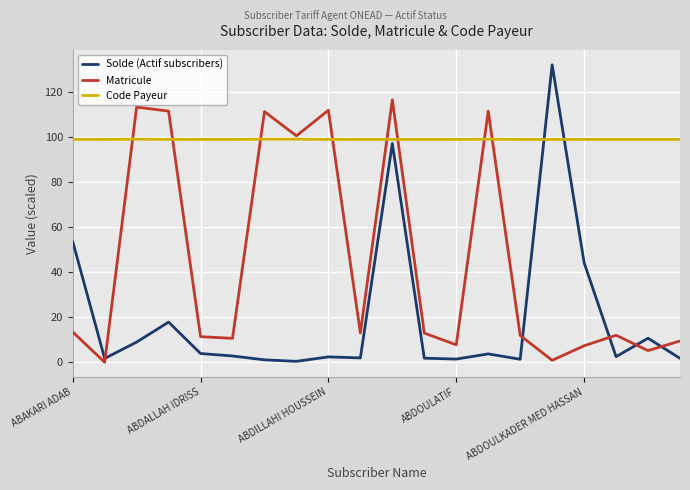

True or false: Code Payeur and Matricule intersect in this chart.

True